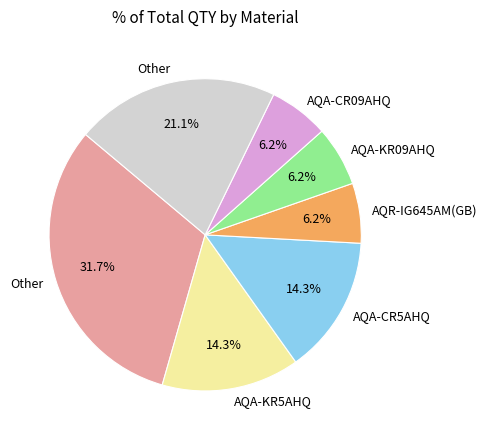

Is there any slice that represents more than half of the pie?

No